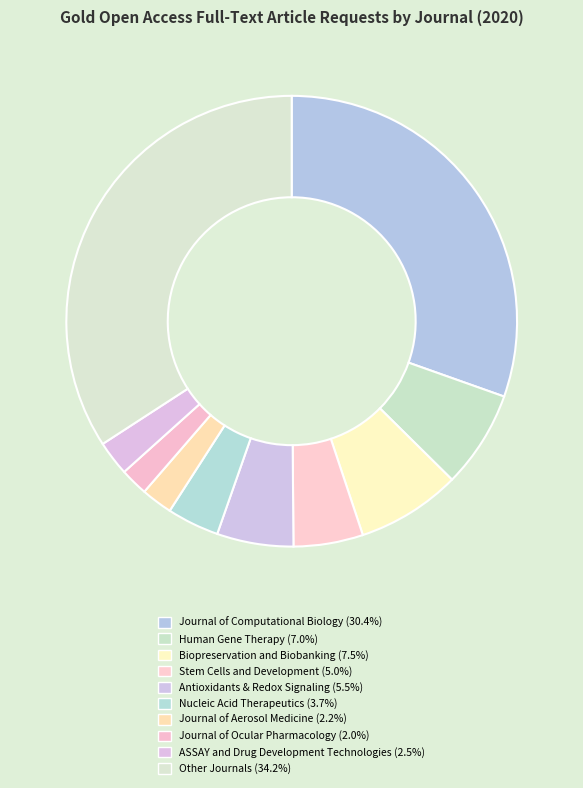

Between Biopreservation and Biobanking and Journal of Ocular Pharmacology, which is larger?

Biopreservation and Biobanking